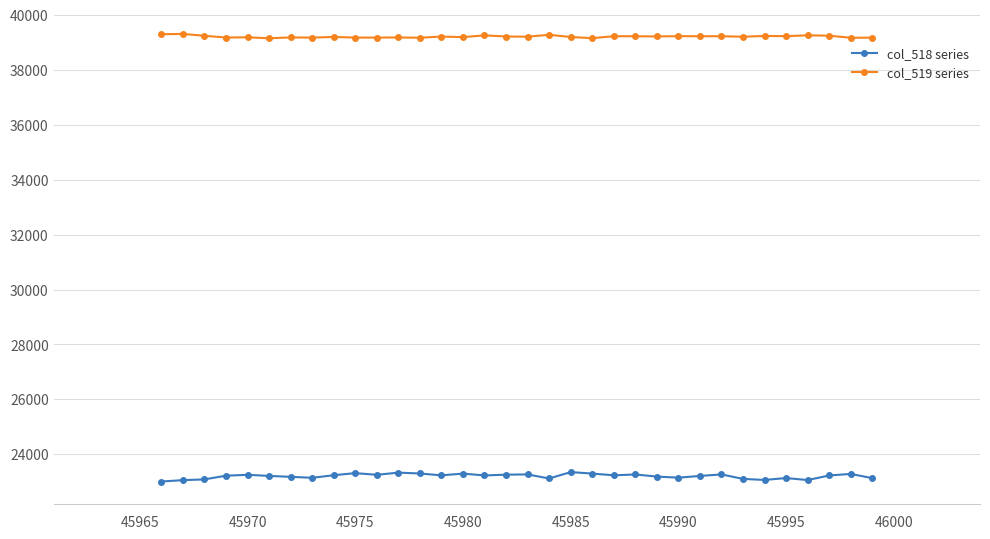

How many data points in col_518 series are less than 23231?

17